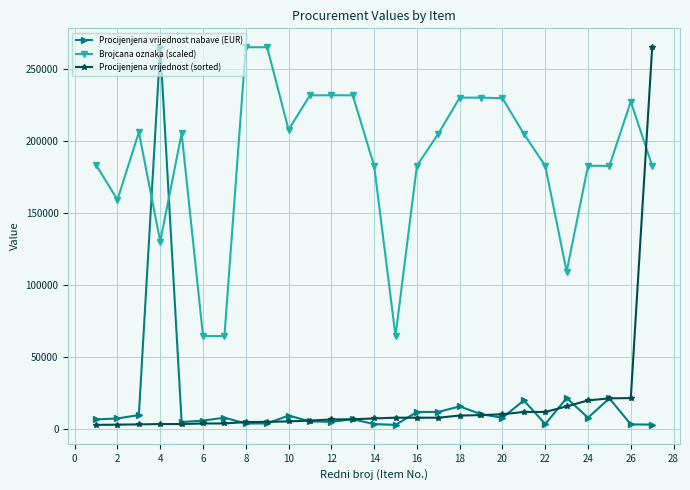

True or false: Procijenjena vrijednost nabave (EUR) and Brojcana oznaka (scaled) intersect in this chart.

True